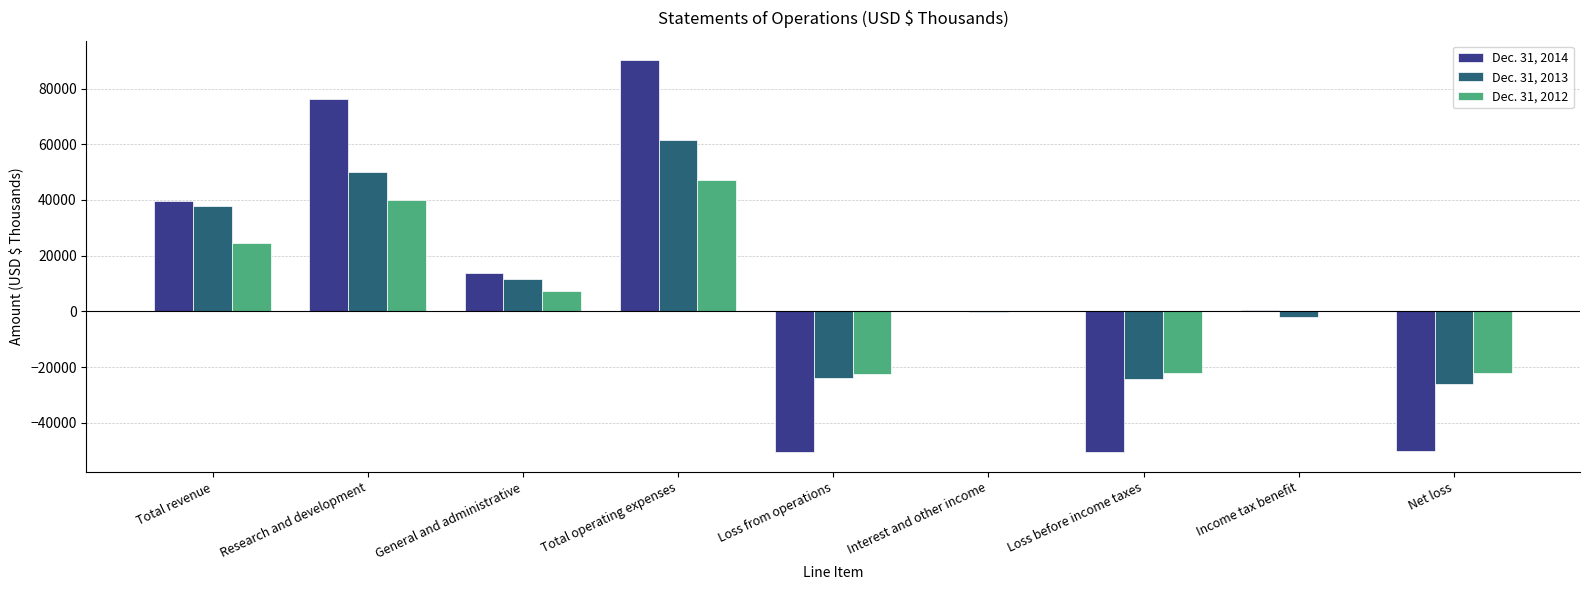

What is the difference between the Dec. 31, 2014 values at Total operating expenses and Loss before income taxes?

140702